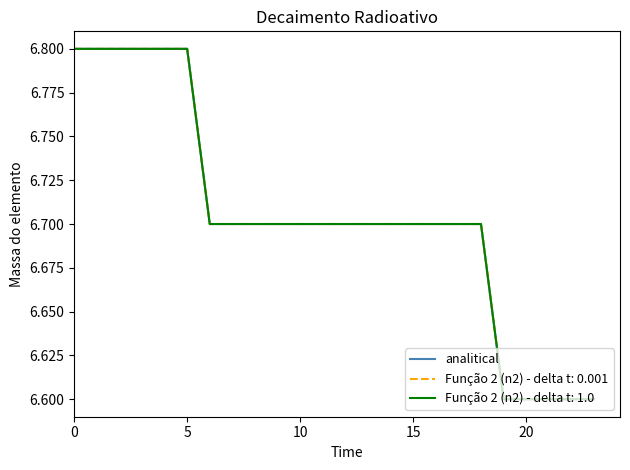

Does the chart display data point markers on the line(s)?

No